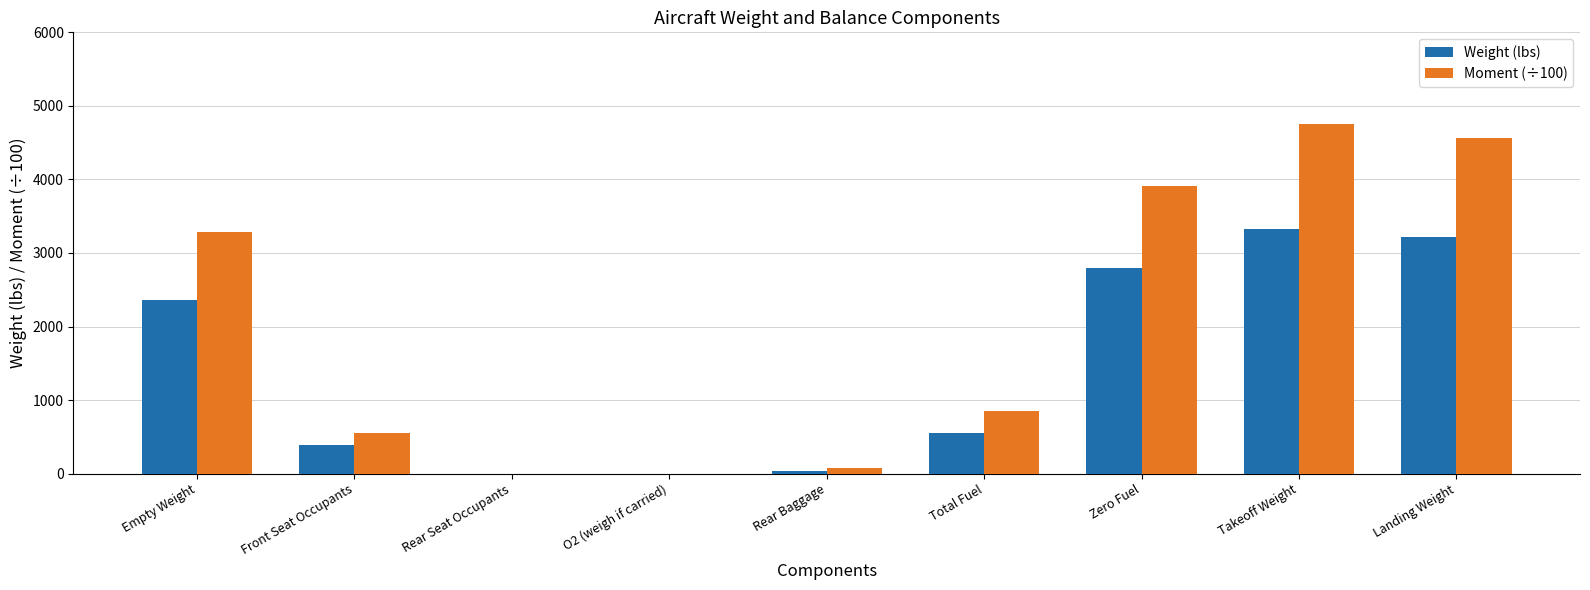

What is the maximum value for Moment (÷100)?

4751.1